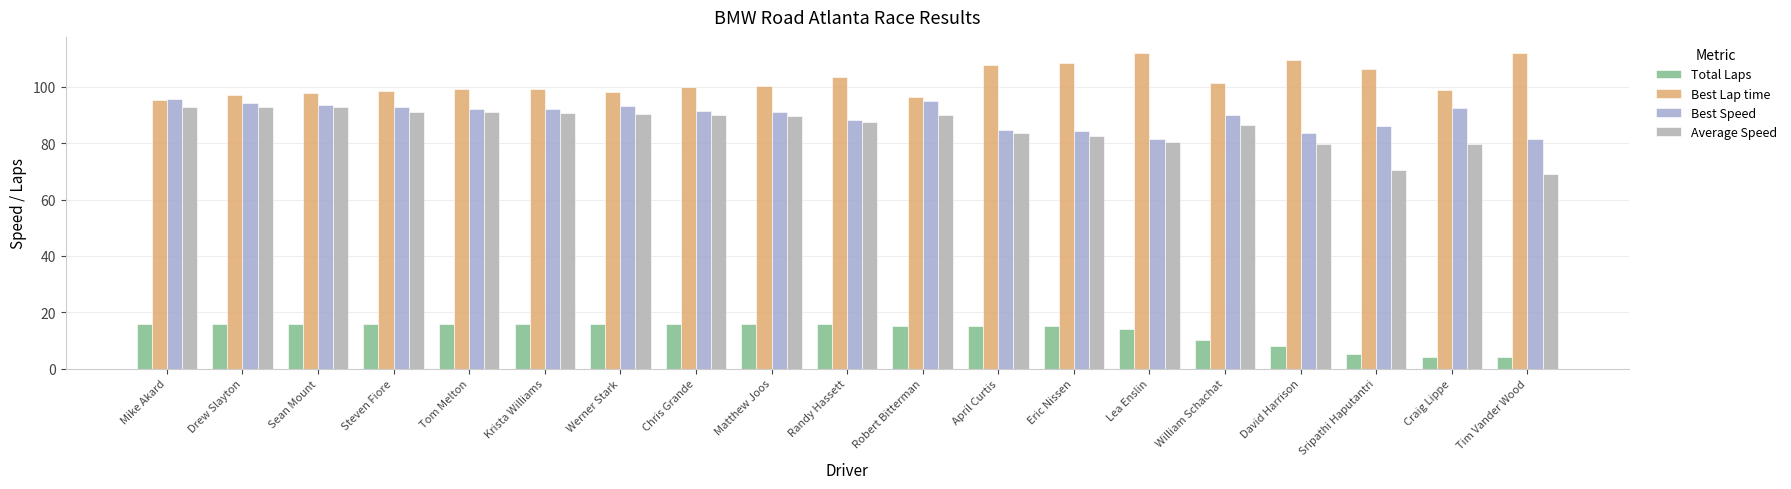

Which series has the largest range (max minus min)?

Average Speed